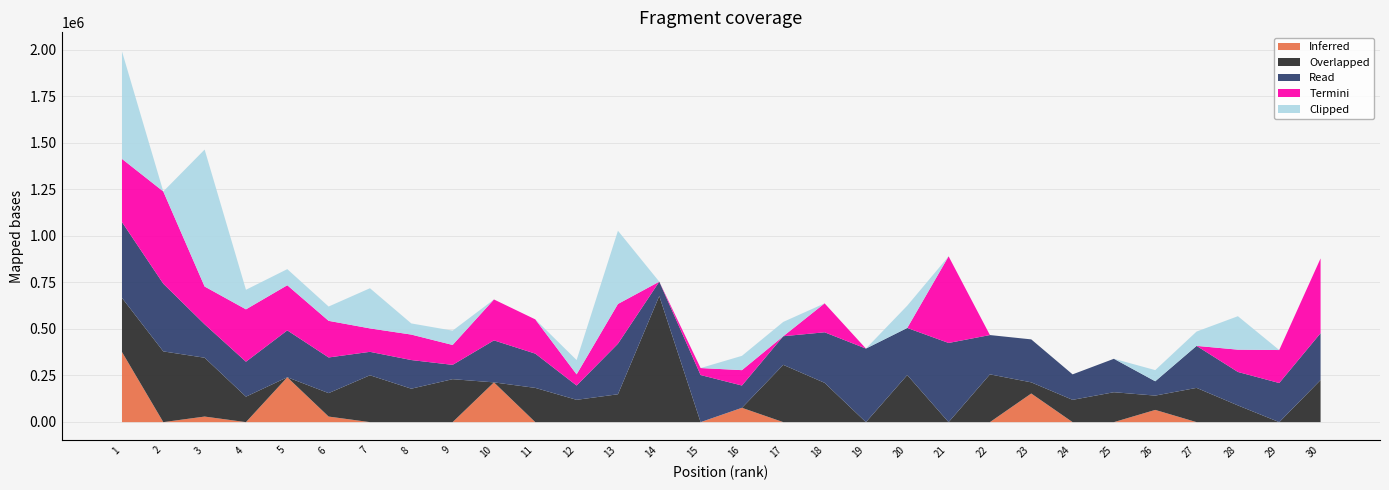

Where do Termini and Clipped first cross each other?

1 and 2